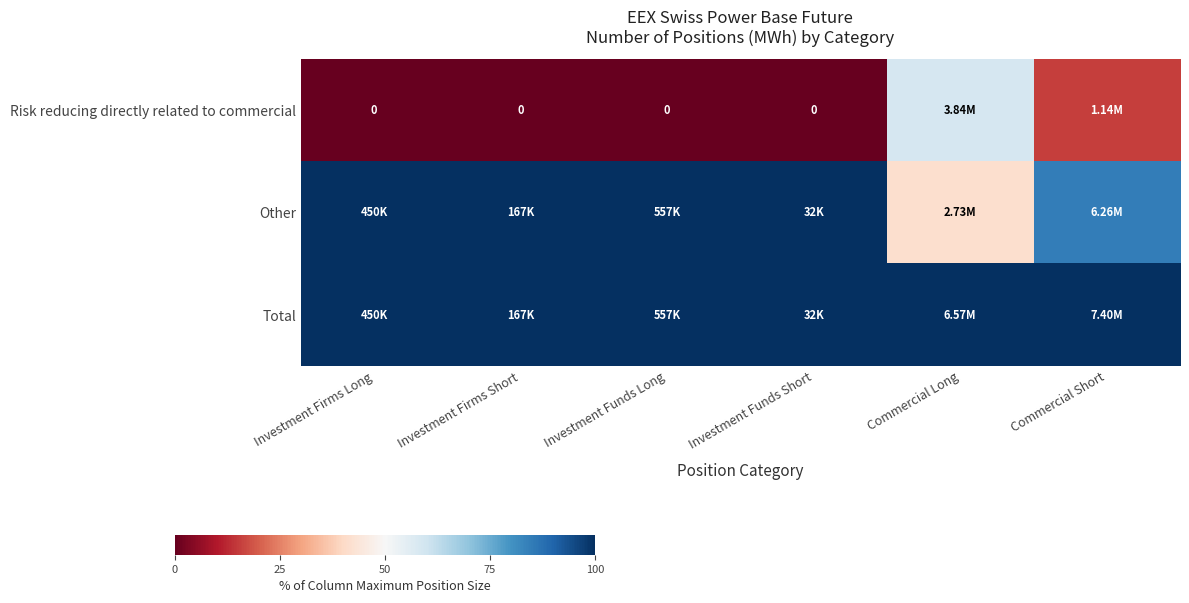

True or false: Other has a value of 100.0 at Investment Funds Long.

True